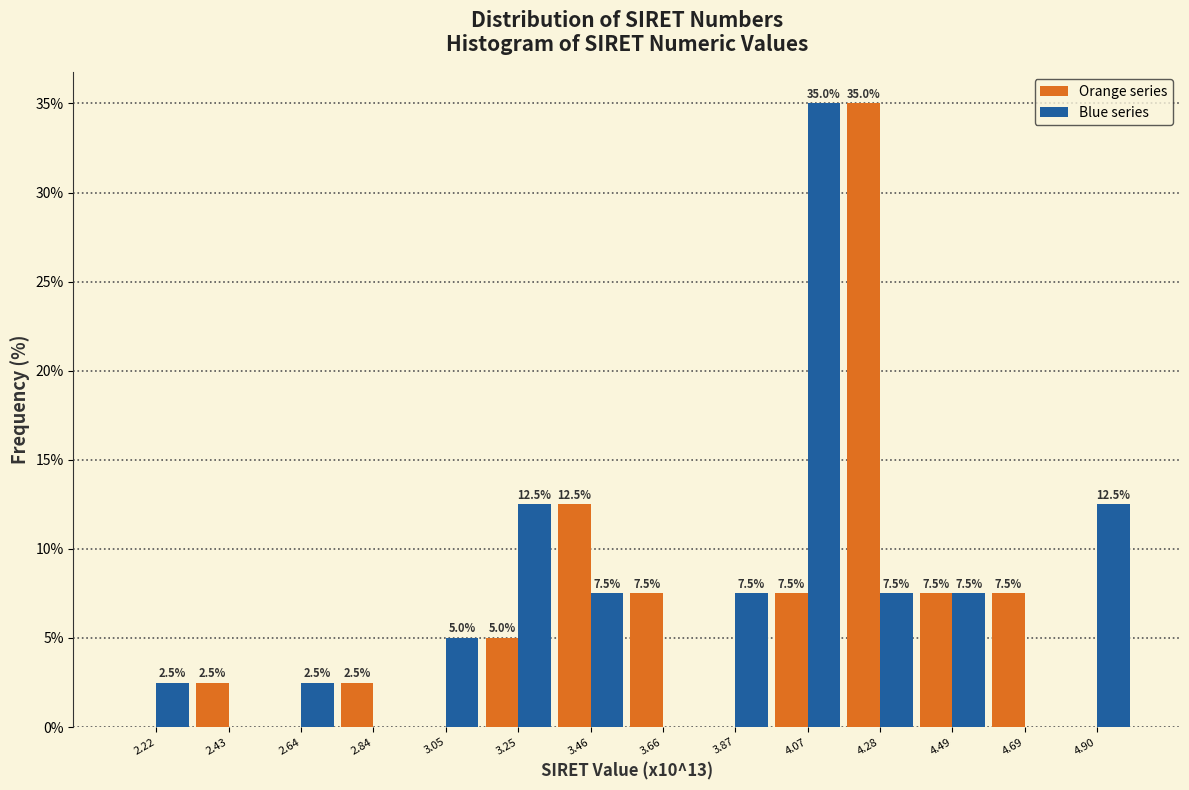

In the Blue series series, which range on the x-axis has the tallest bar?

3.95 to 4.20